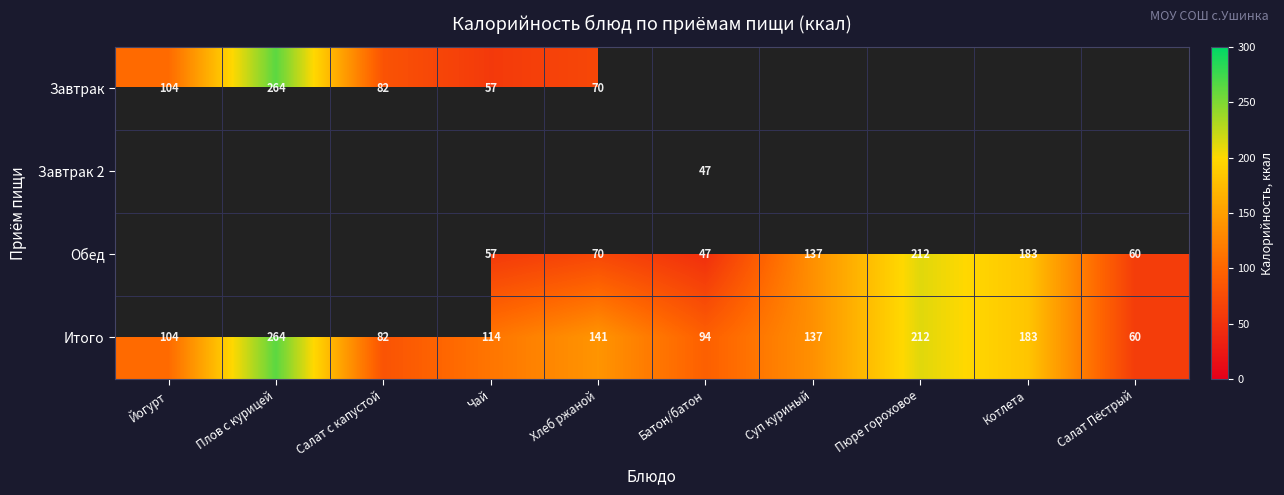

What is the lowest value of the Итого series?

60